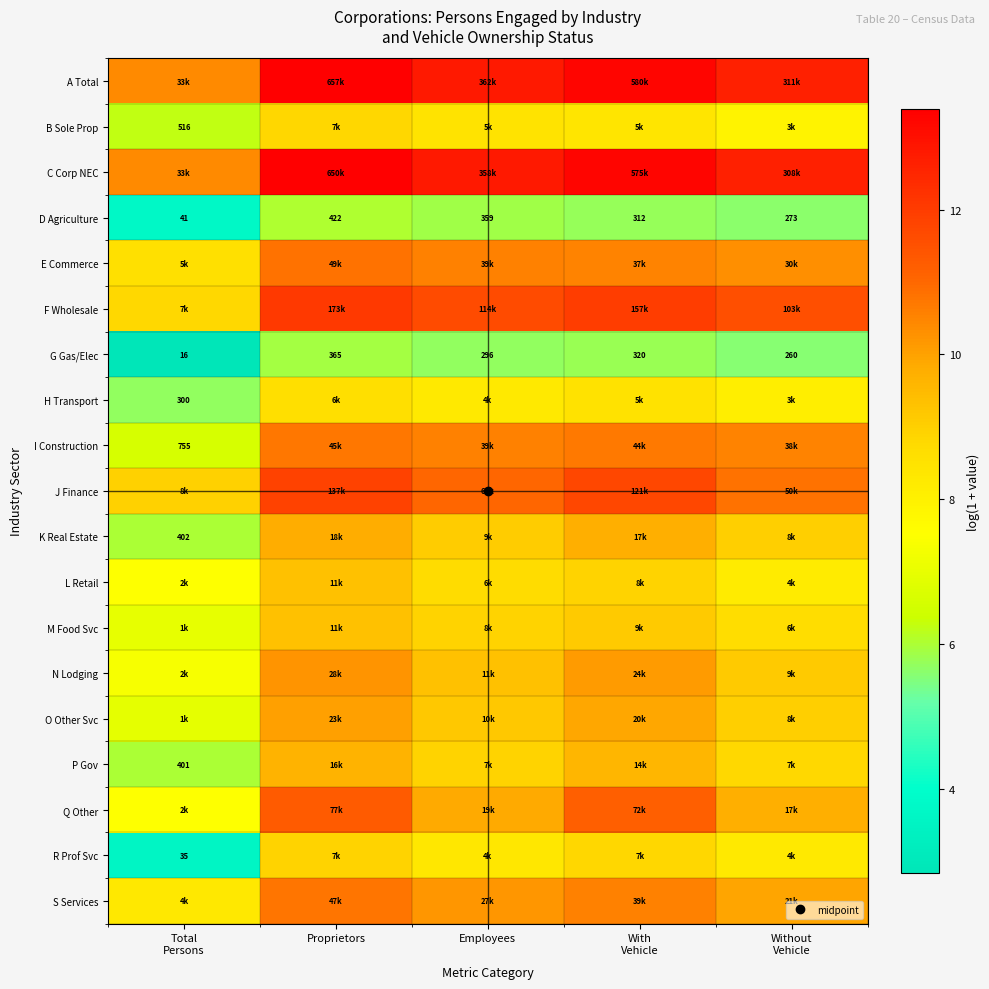

At With Vehicle, list the series in order from largest to smallest.

A Total, C Corp NEC, F Wholesale, J Finance, Q Other, I Construction, S Services, E Commerce, N Lodging, O Other Svc, K Real Estate, P Gov, M Food Svc, L Retail, R Prof Svc, H Transport, B Sole Prop, G Gas/Elec, D Agriculture